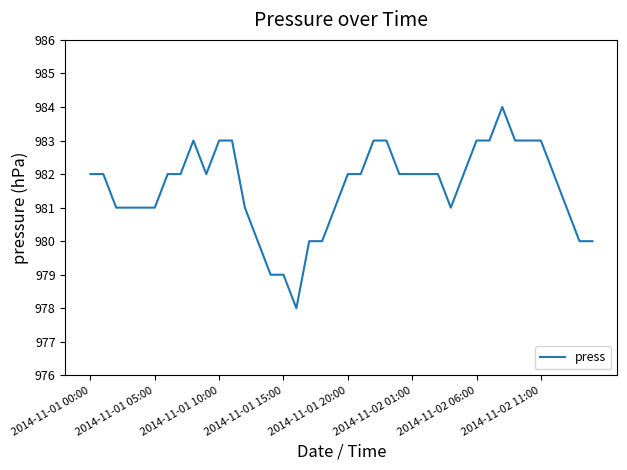

What is the maximum value shown in the chart?

984